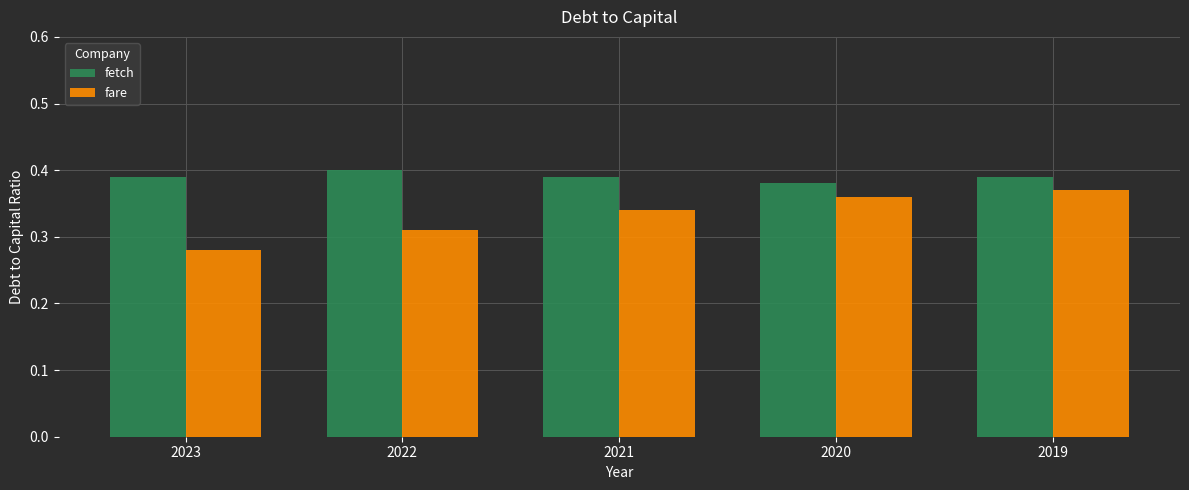

Is the value of fetch at 2019 greater than the value of fare at 2020?

Yes